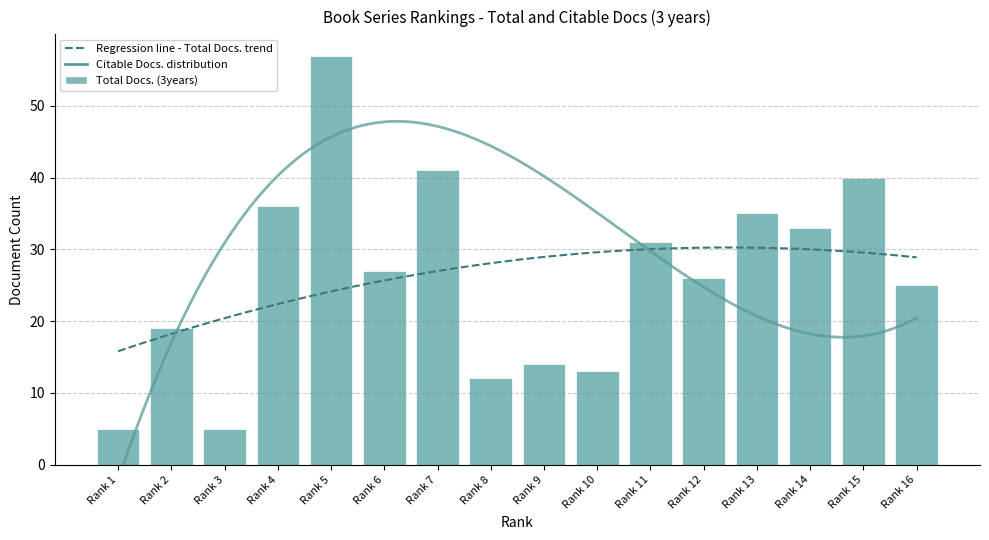

Between Rank 2 and Rank 15, which is larger?

Rank 15